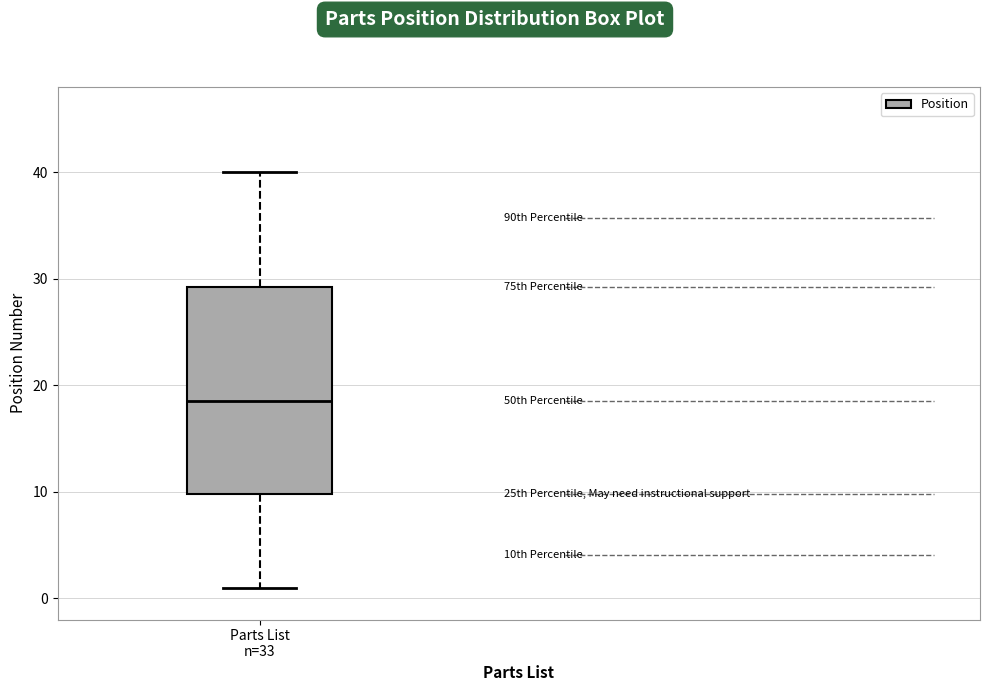

Where is the upper edge of the box for Parts List n=33 on the y-axis? The values are not printed on the chart, so give them approximately, as read against the axis.

29